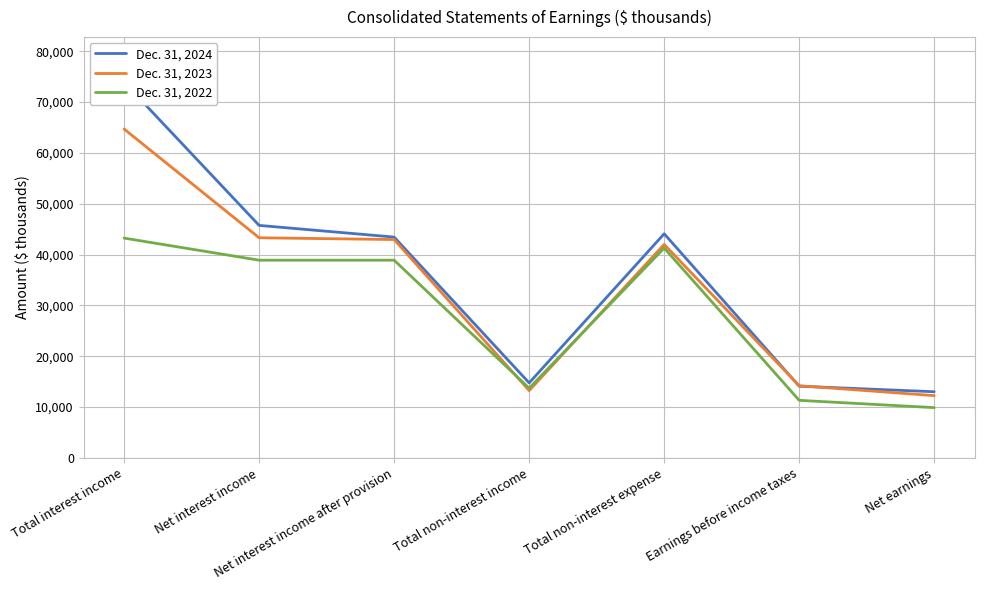

Reading left to right, what are all the values shown in this chart?

Dec. 31, 2024: Total interest income=73899	Net interest income=45724	Net interest income after provision=43424	Total non-interest income=14744	Total non-interest expense=44079	Earnings before income taxes=14089	Net earnings=13003
Dec. 31, 2023: Total interest income=64683	Net interest income=43292	Net interest income after provision=42943	Total non-interest income=13230	Total non-interest expense=41983	Earnings before income taxes=14190	Net earnings=12236
Dec. 31, 2022: Total interest income=43226	Net interest income=38880	Net interest income after provision=38880	Total non-interest income=13700	Total non-interest expense=41270	Earnings before income taxes=11310	Net earnings=9878